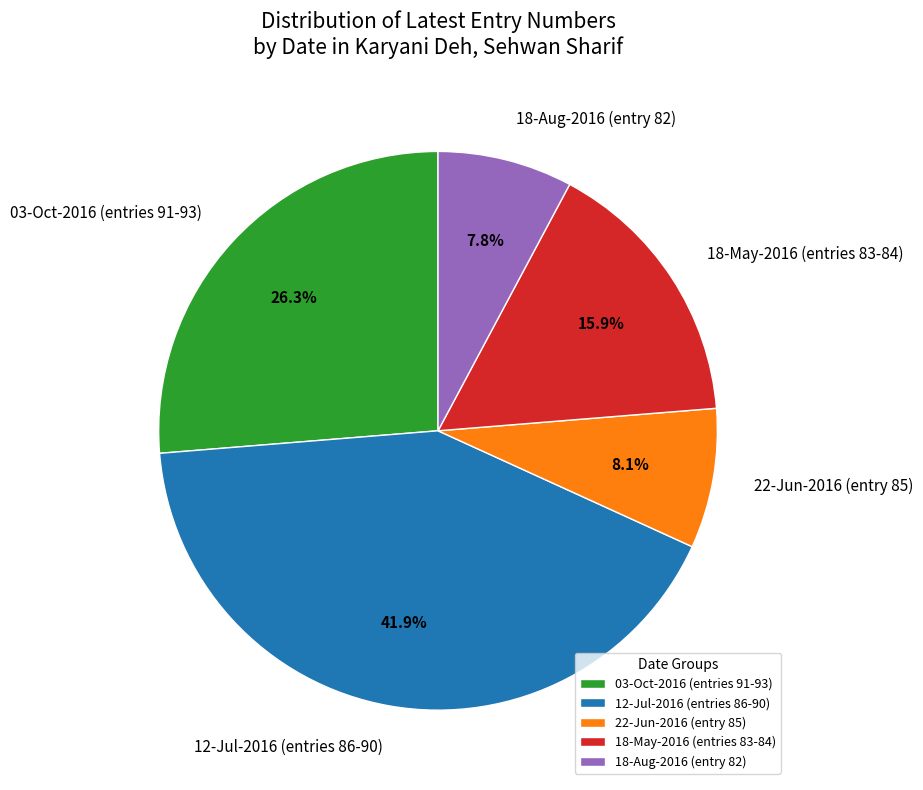

Which category has the biggest portion of the pie?

12-Jul-2016 (entries 86-90)